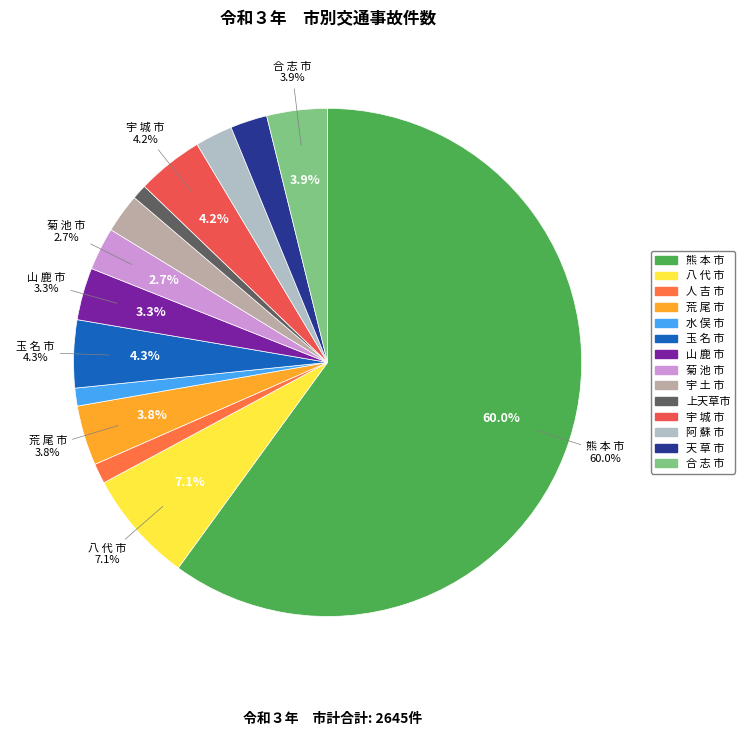

Does any single category account for the majority?

Yes